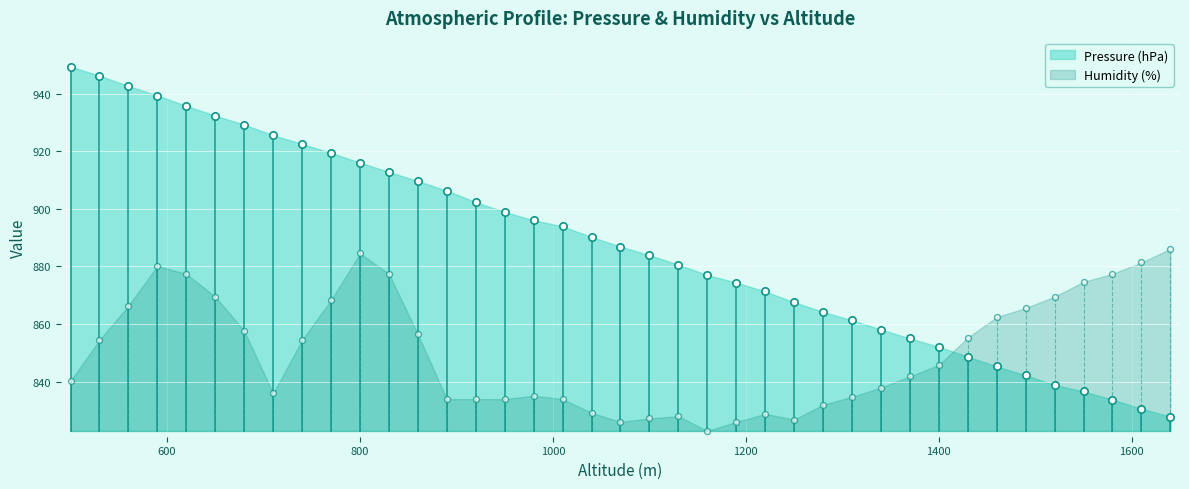

Which series has the largest total across all categories?

Pressure (hPa)